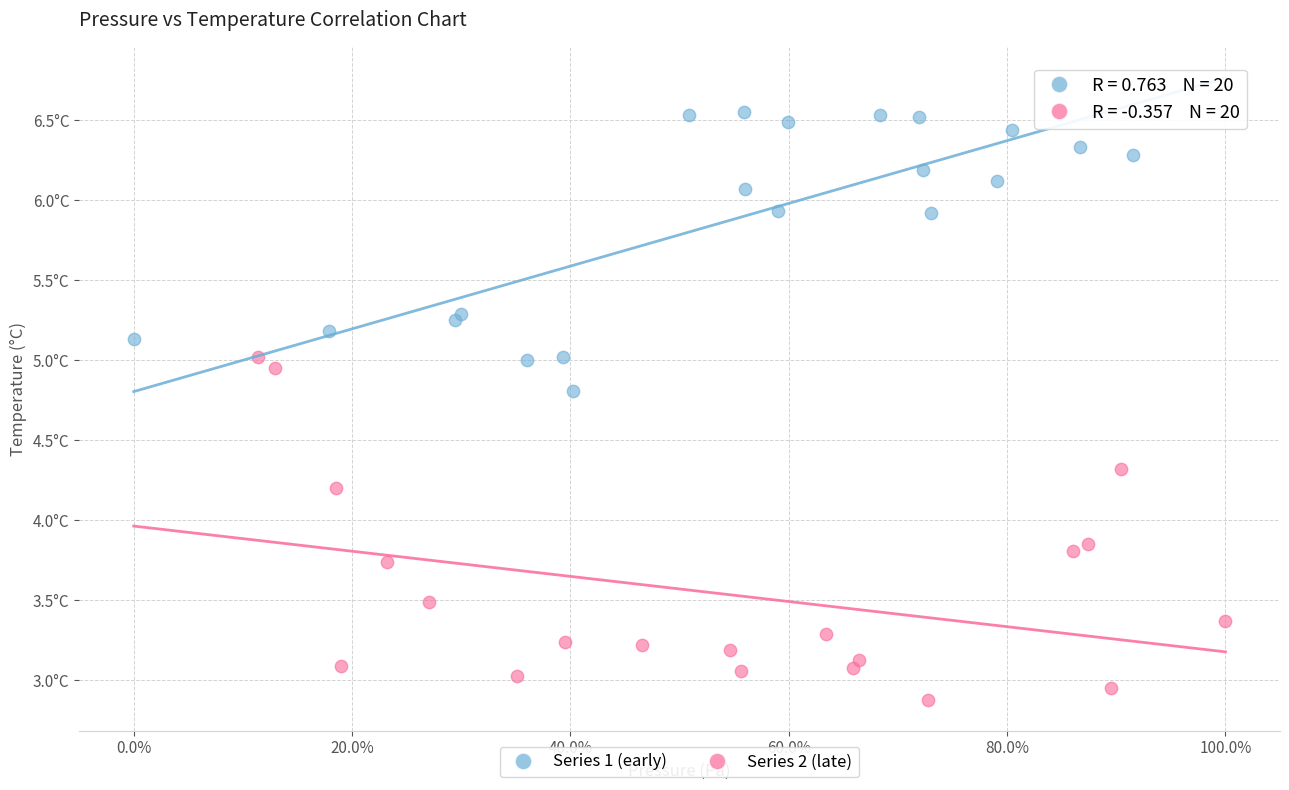

Which series contains the lowest Y value?

Series 2 (late)